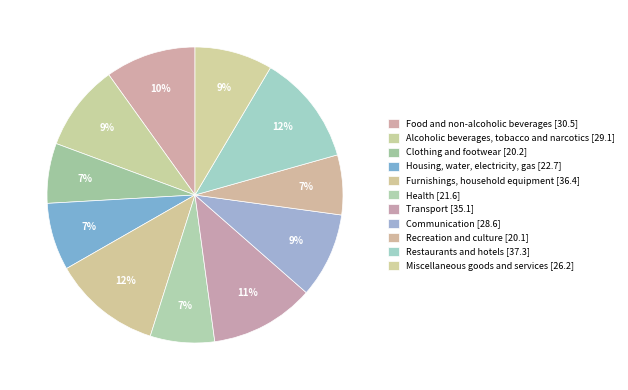

How many slices are in this pie chart?

11